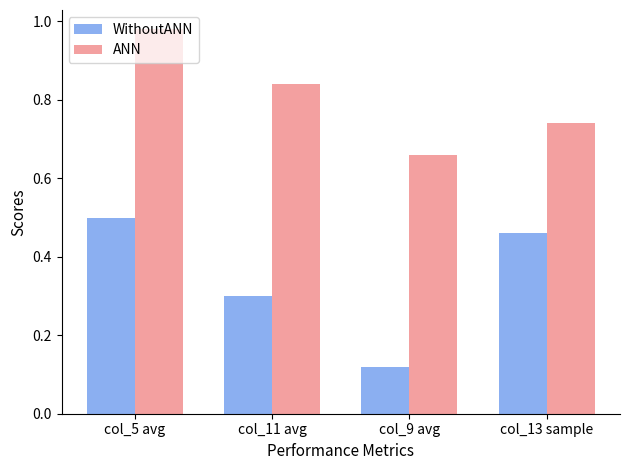

Where is WithoutANN nearest to the value 0?

col_9 avg